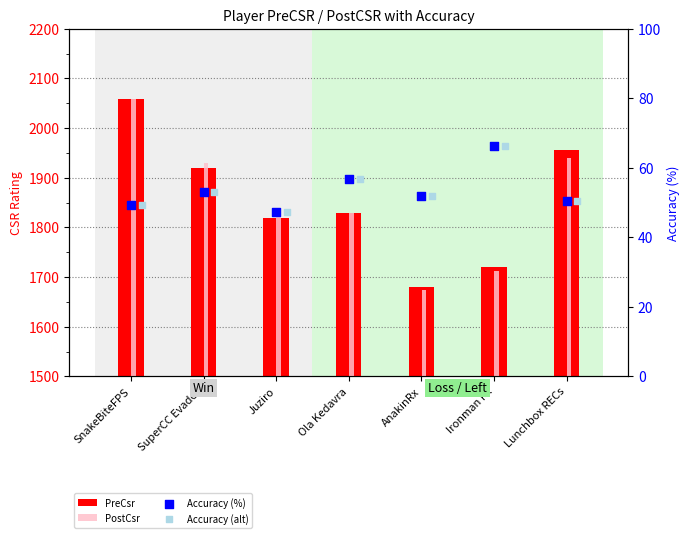

What are all the series names shown in the legend?

PreCsr, PostCsr, Accuracy (%), Accuracy (alt)